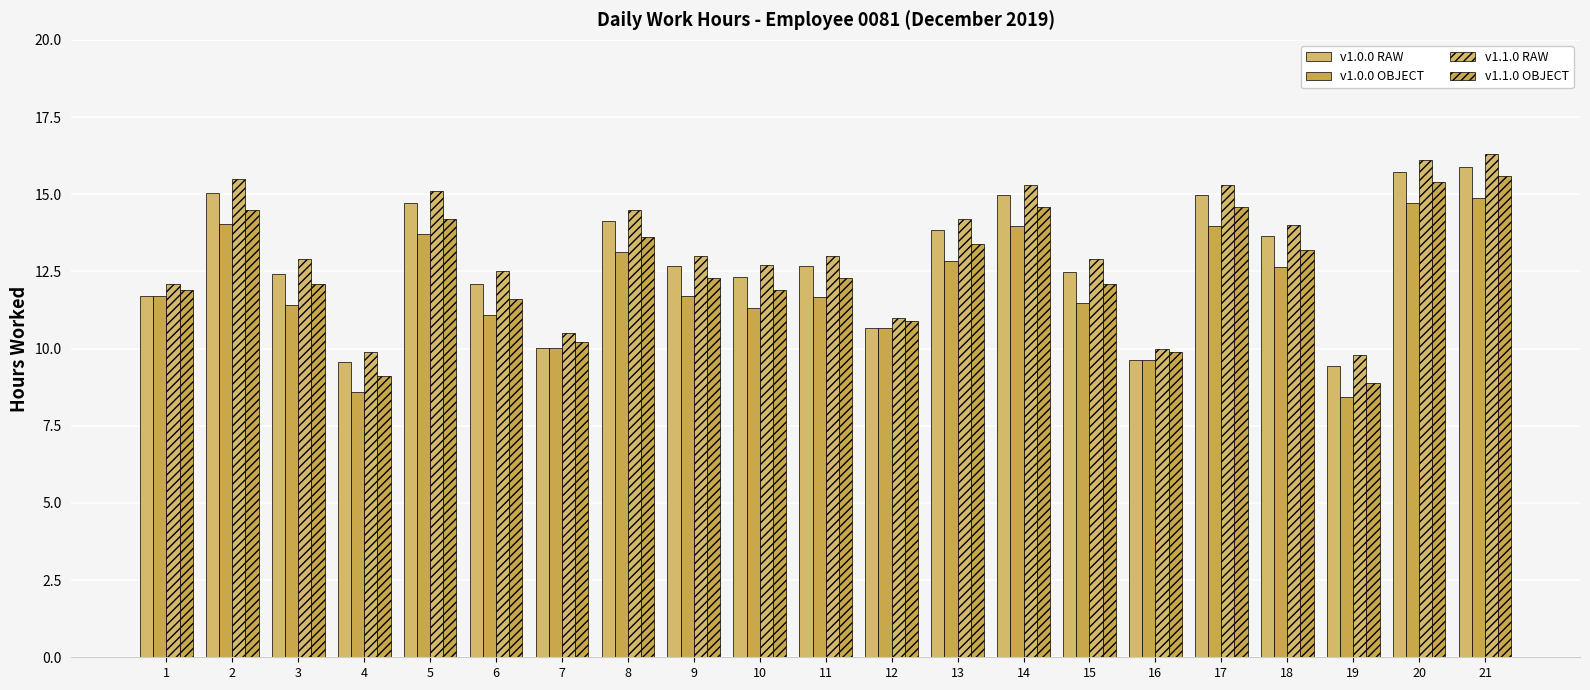

How many data points in v1.0.0 OBJECT are less than 11?

5